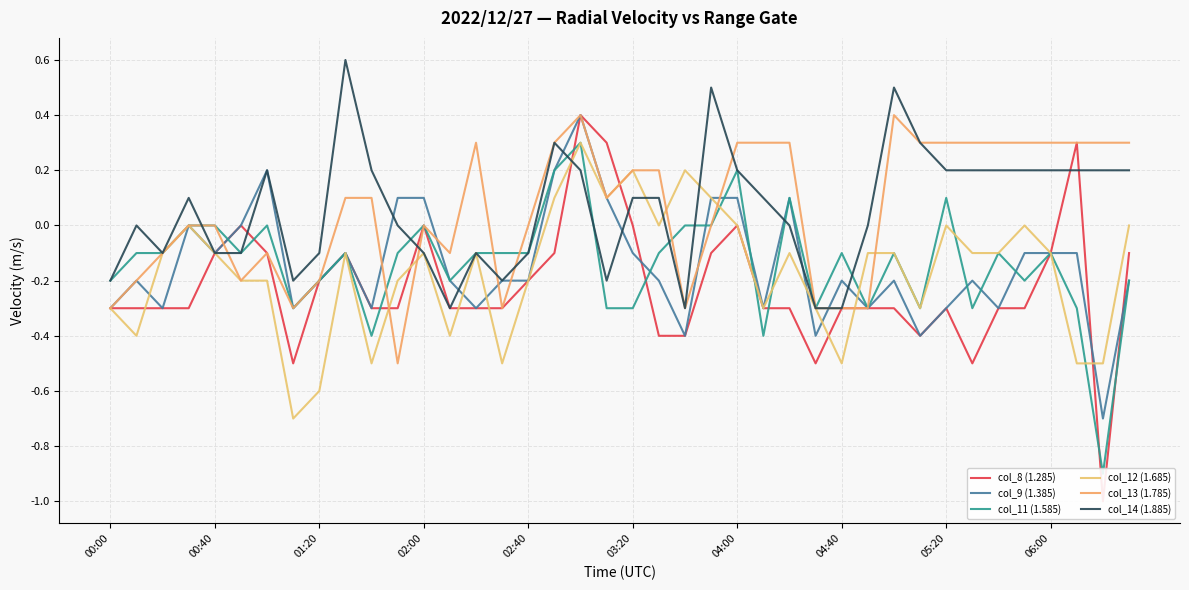

What is the spread (max minus min) of values at 10?

0.7